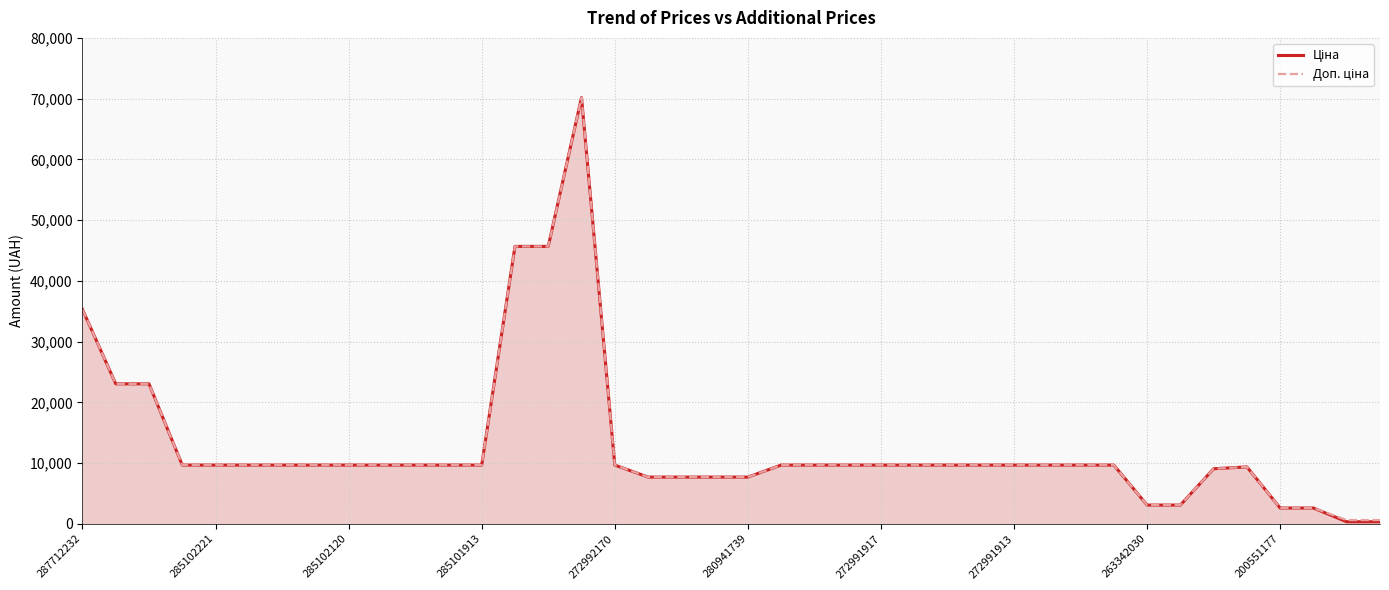

How many data points in Ціна are above 9664?

28